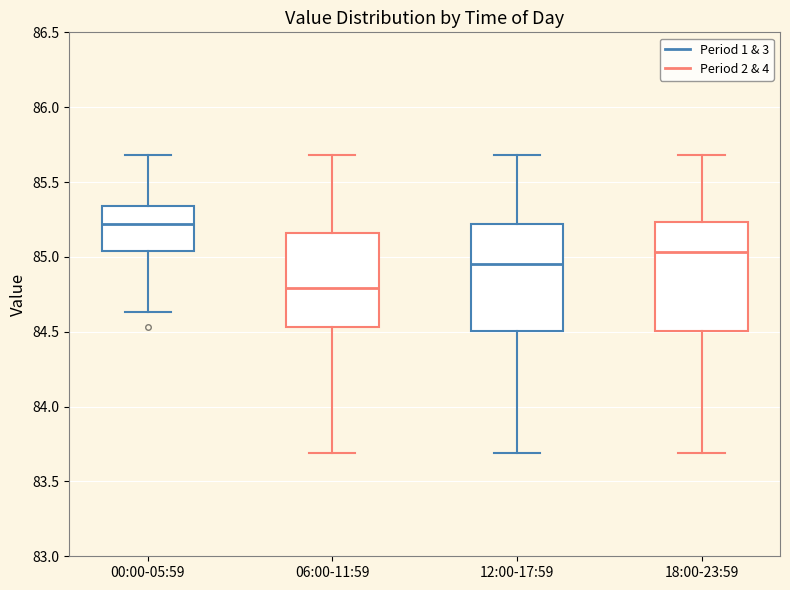

Reading left to right, read every box against the y-axis: the position of its median line, the range the box covers, and the ends of its whiskers. The values are not printed on the chart, so give them approximately, as read against the axis.

00:00-05:59: median 85.20, box 85.05 to 85.35, whiskers 84.65 to 85.70
06:00-11:59: median 84.80, box 84.55 to 85.15, whiskers 83.70 to 85.70
12:00-17:59: median 84.95, box 84.50 to 85.20, whiskers 83.70 to 85.70
18:00-23:59: median 85.05, box 84.50 to 85.25, whiskers 83.70 to 85.70